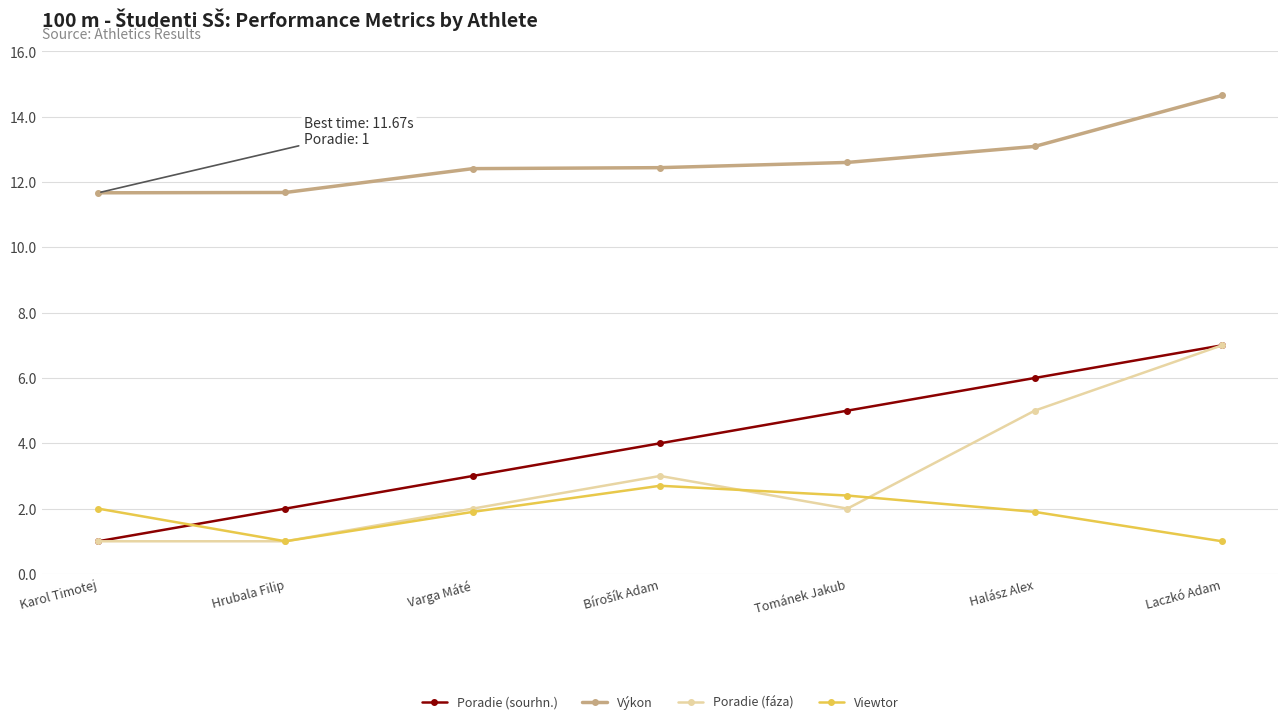

Read the Výkon value at Laczkó Adam.

14.7